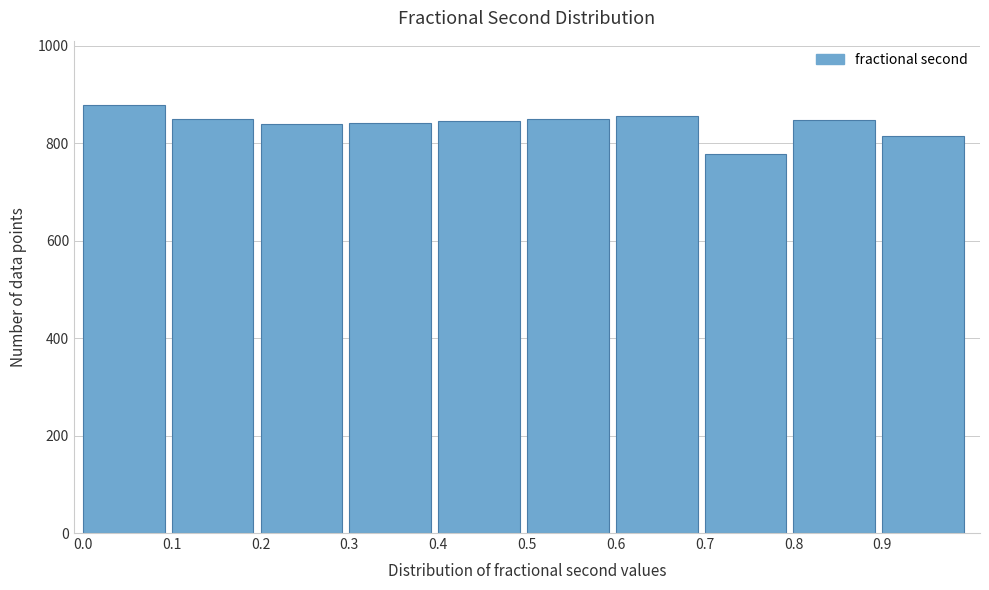

Reading left to right, list every bar in this chart as the range it spans on the x-axis followed by its height. The values are not printed on the chart, so give them approximately, as read against the axis.

0.0 to 0.1: 880
0.1 to 0.2: 860
0.2 to 0.3: 840
0.3 to 0.4: 840
0.4 to 0.5: 840
0.5 to 0.6: 860
0.6 to 0.7: 860
0.7 to 0.8: 780
0.8 to 0.9: 840
0.9 to 1.0: 820